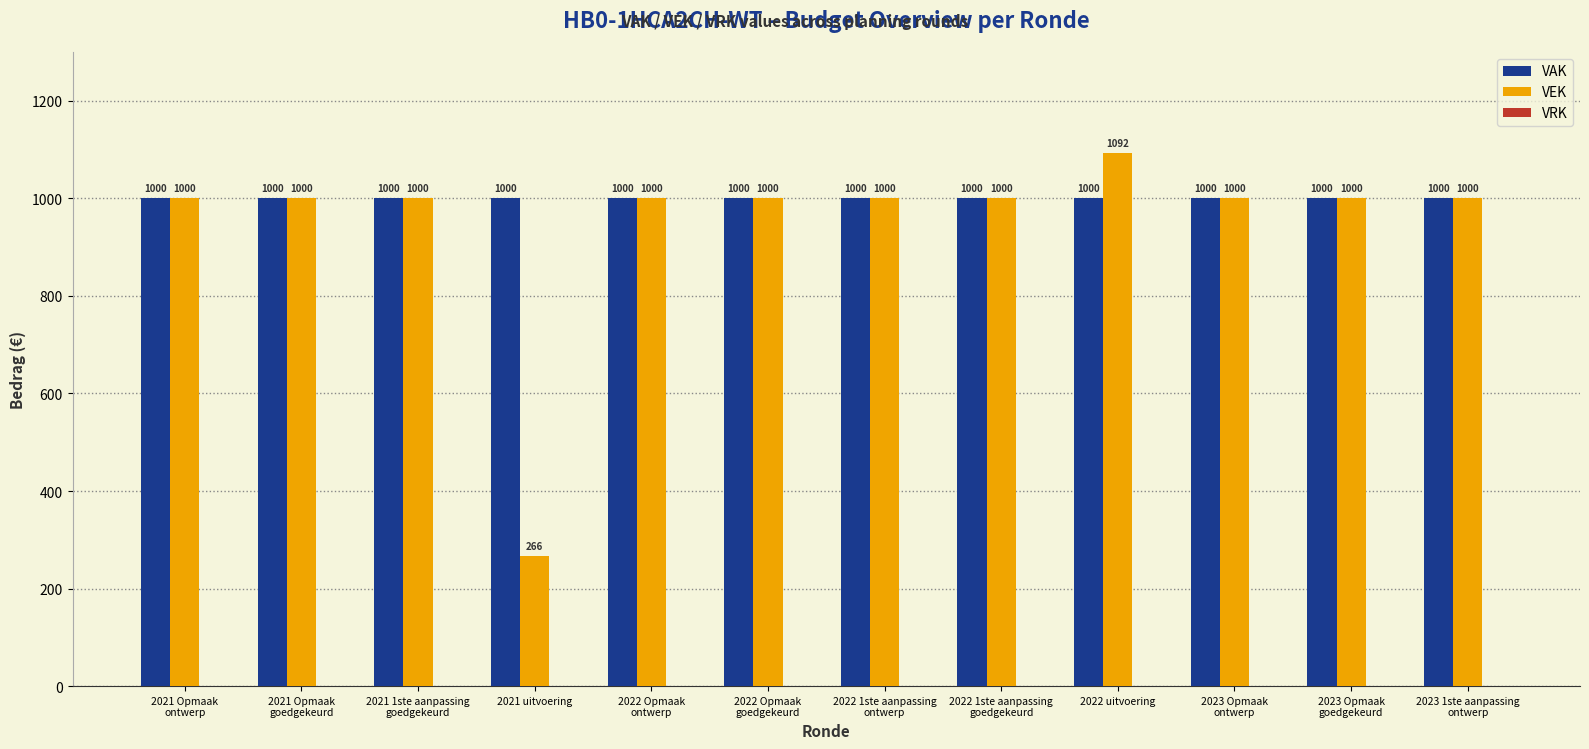

What is the minimum value for VAK?

1000